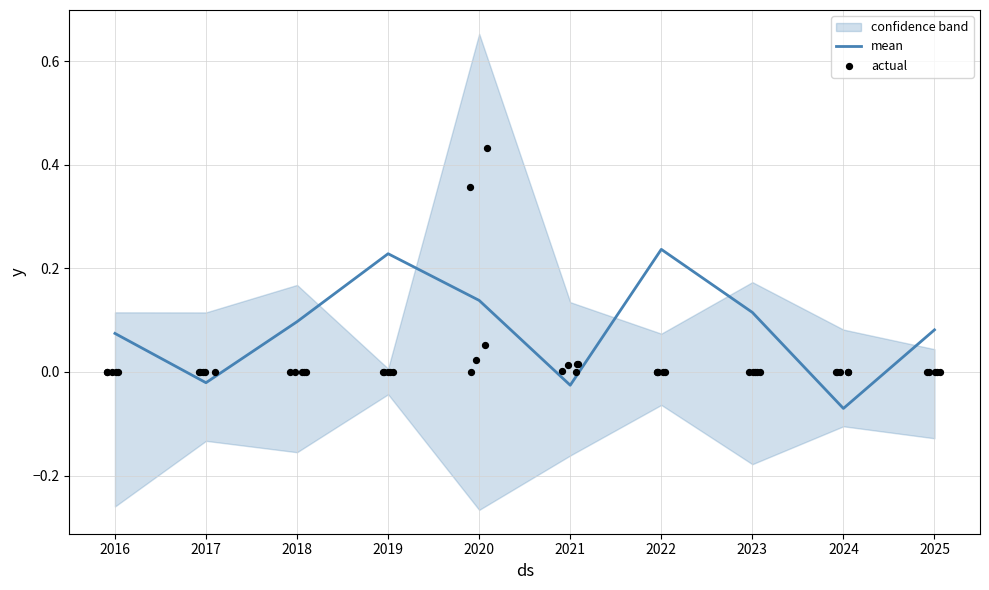

At which label does mean first exceed 0?

2016